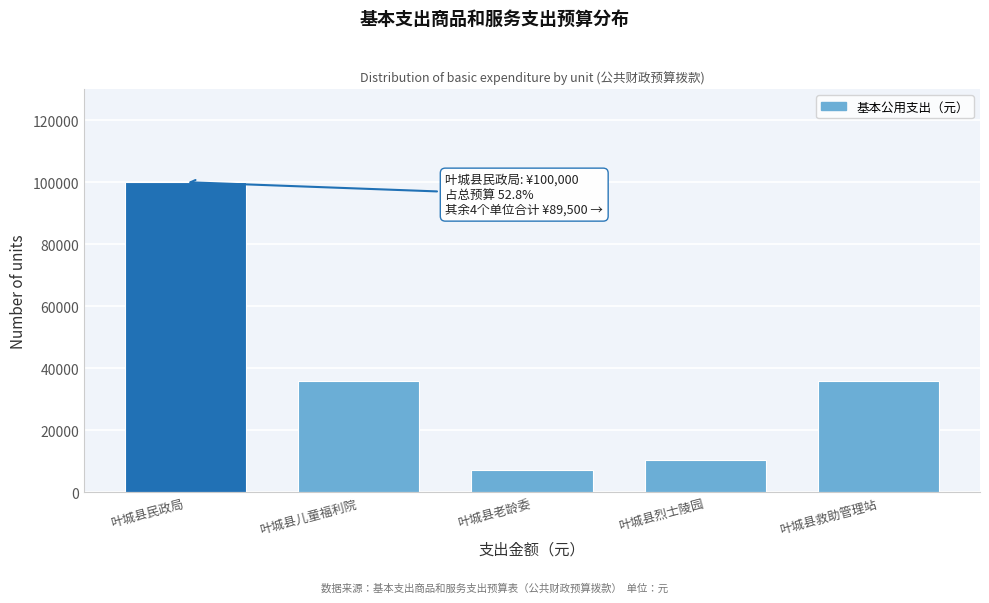

Reading left to right, extract all data points from this chart.

100000	36000	7000	10500	36000